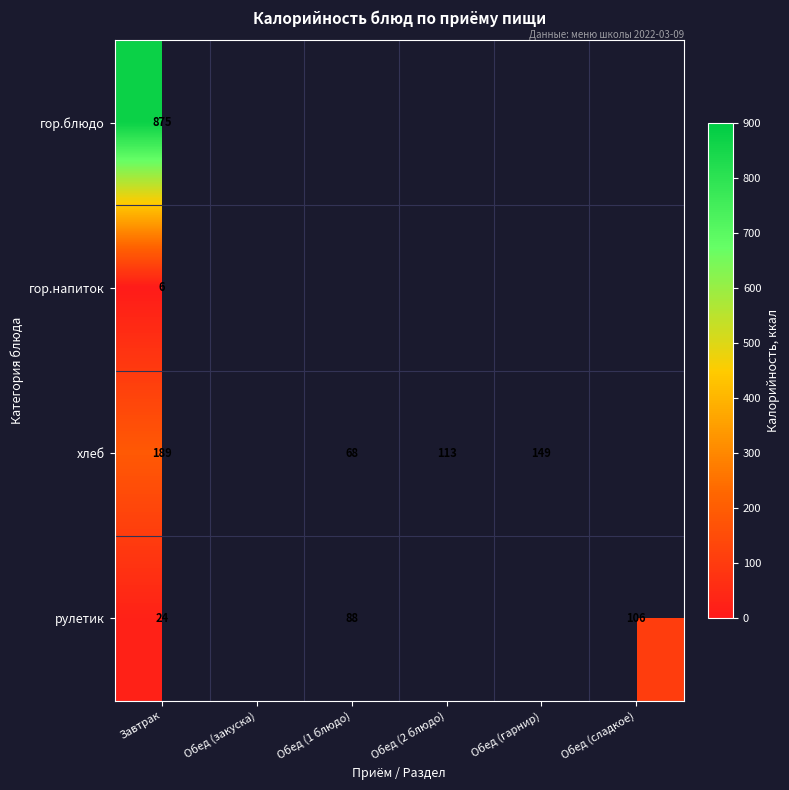

Which has a higher value, Обед (1 блюдо) or Завтрак?

Завтрак